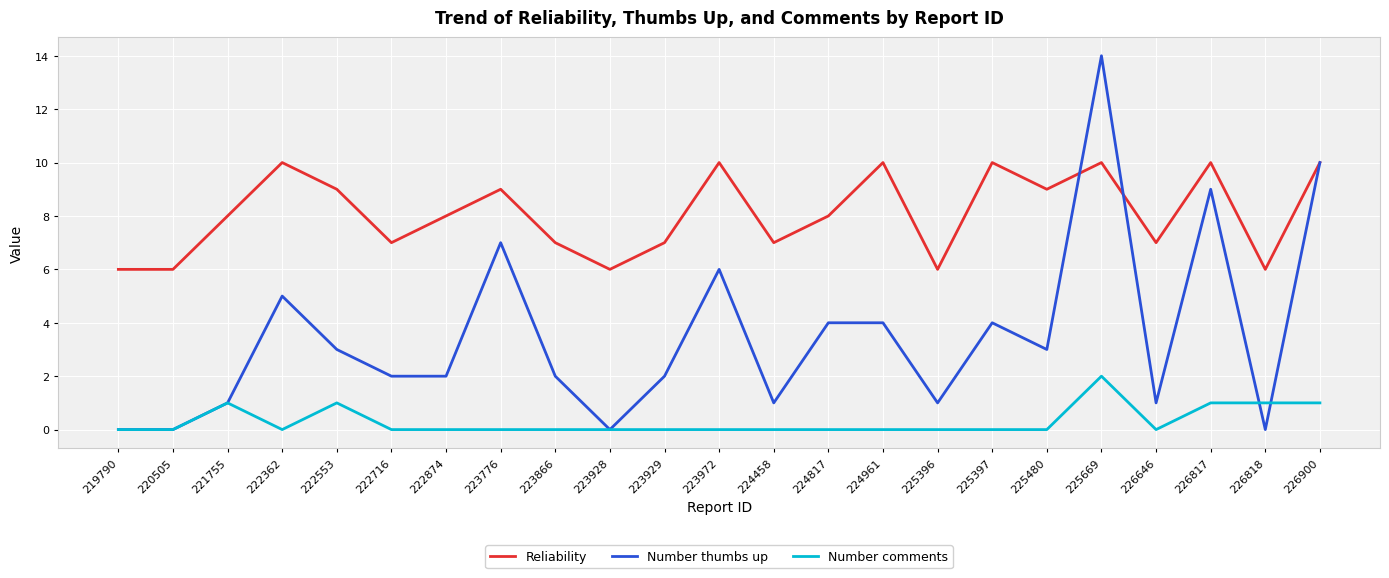

The value of Reliability at 224458 is 10. True or false?

False